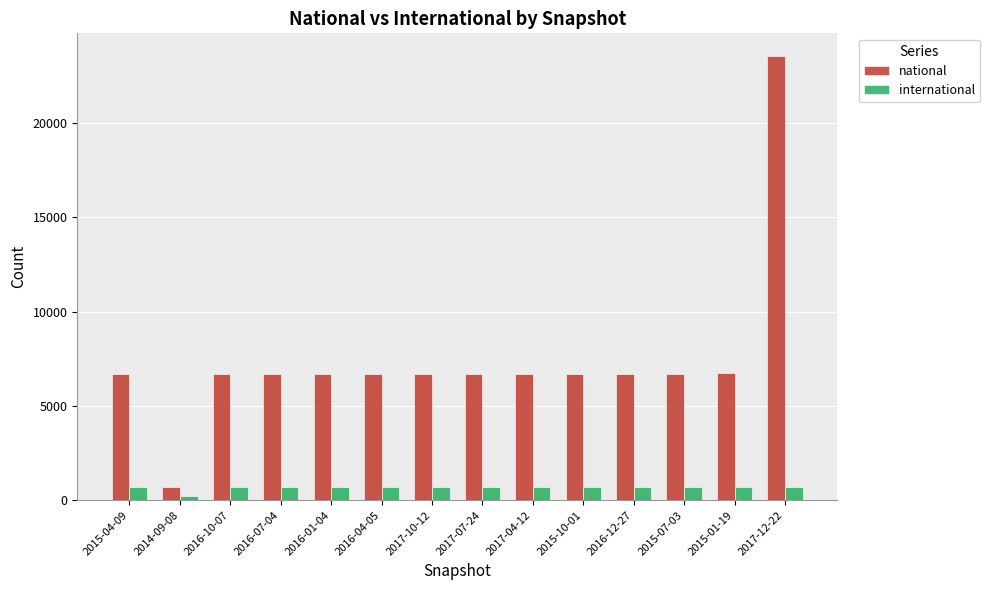

At which category is the sum across all series the highest?

2017-12-22